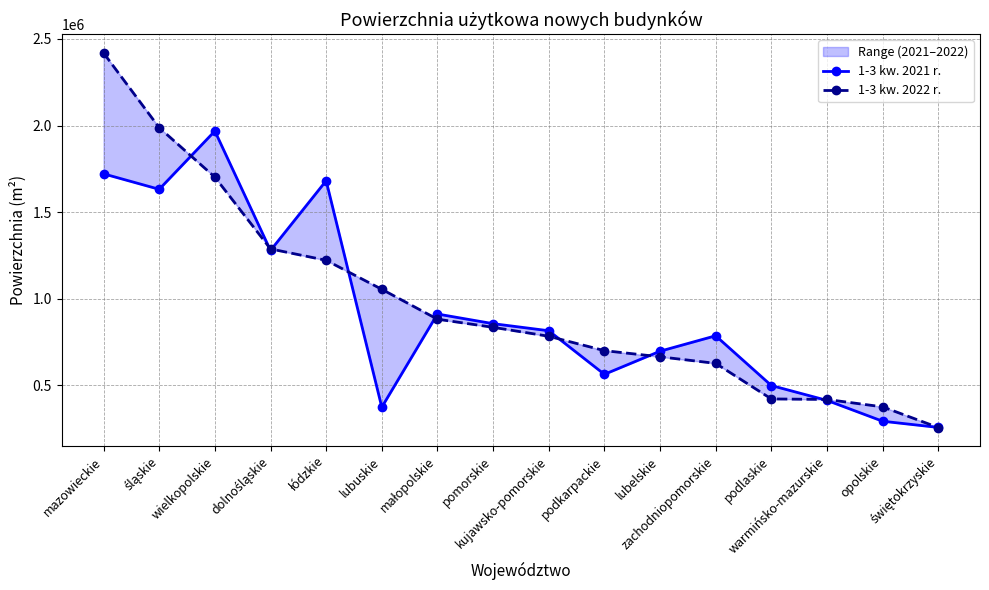

At which label does 1-3 kw. 2021 r. reach its minimum?

świętokrzyskie